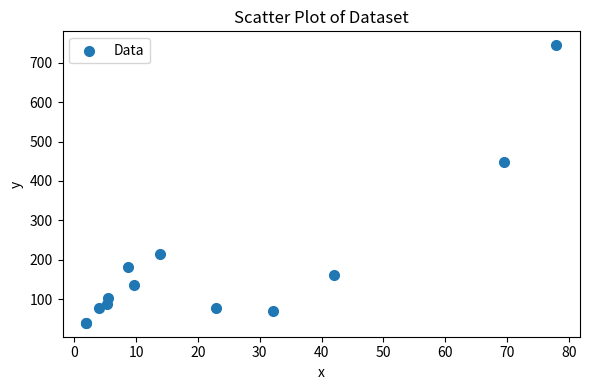

What Y value in the scatter plot is closest to 392?

447.1